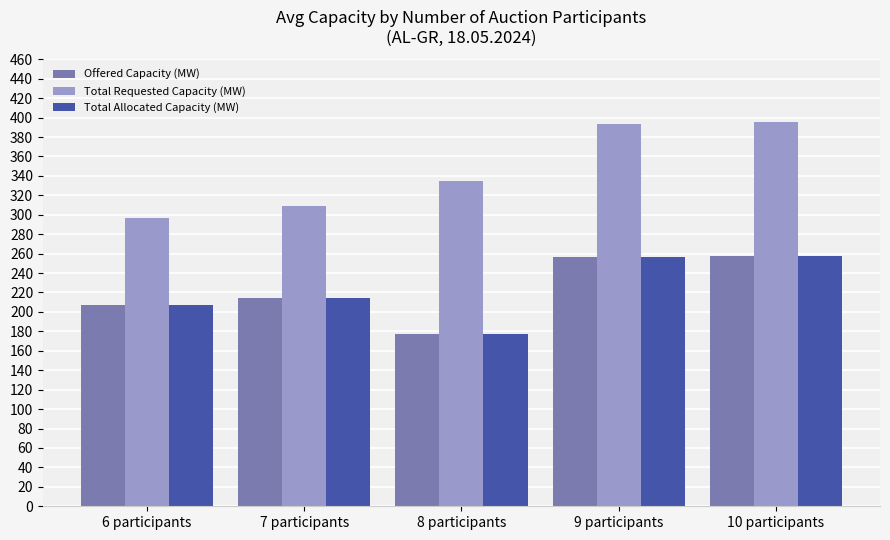

At how many categories does at least one series exceed 325?

3